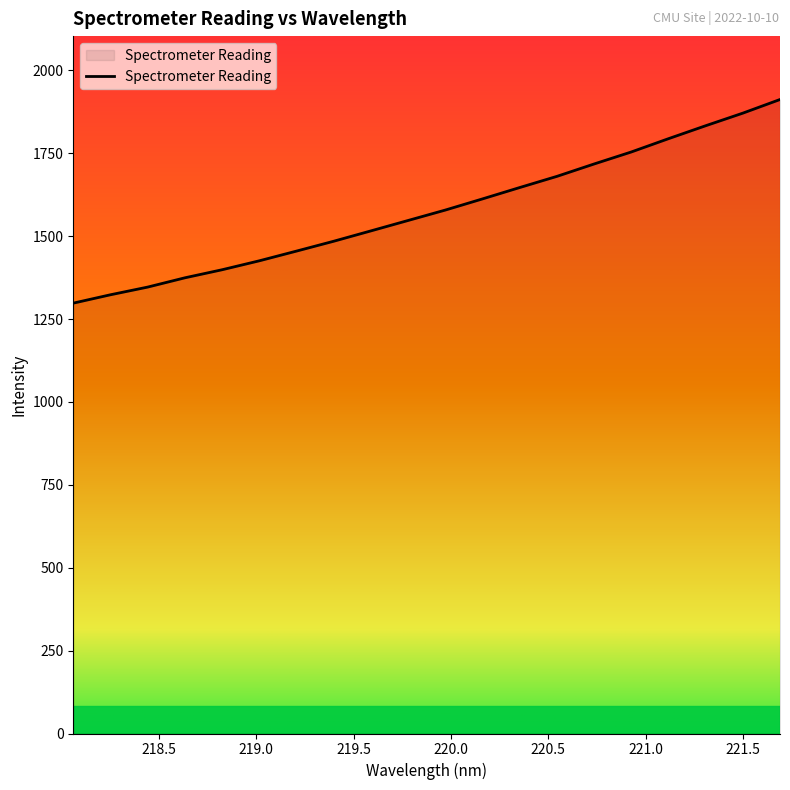

What is the smallest value displayed?

1297.9